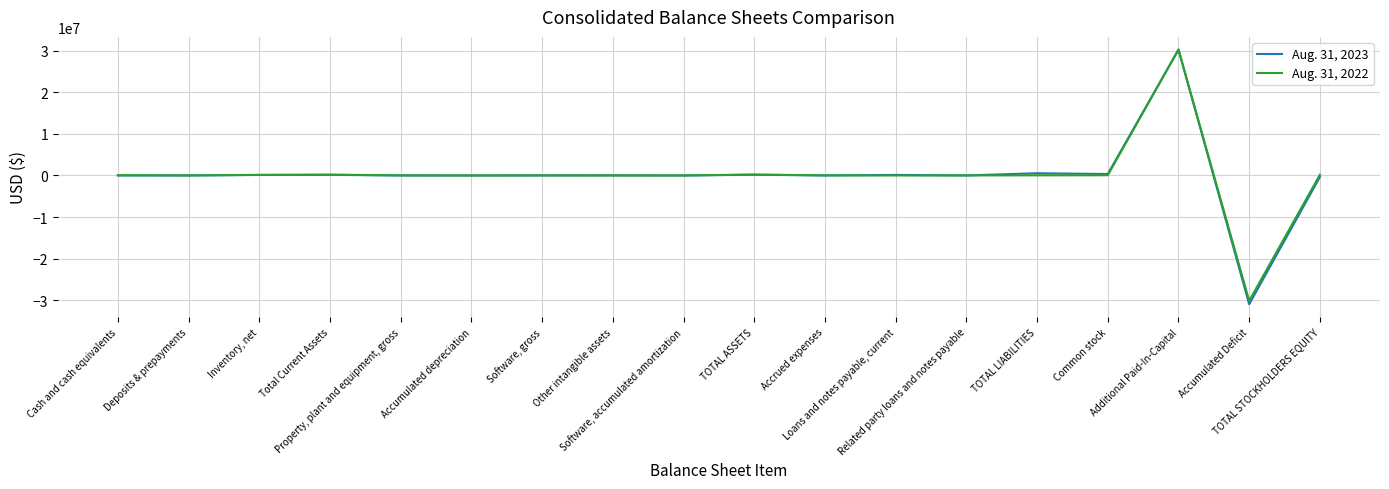

What is the greatest value displayed?

30224641